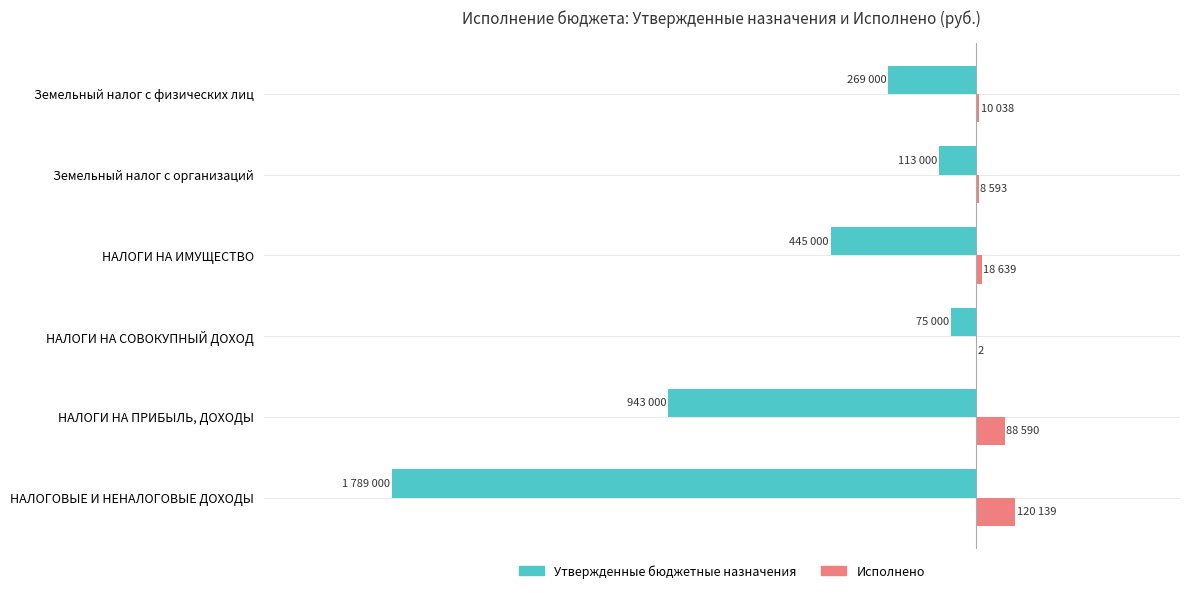

What are all the series names shown in the legend?

Утвержденные бюджетные назначения, Исполнено